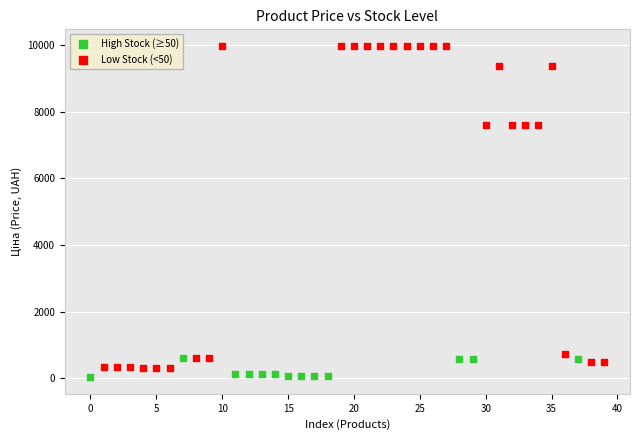

Which series reaches the maximum Y coordinate?

Low Stock (<50)